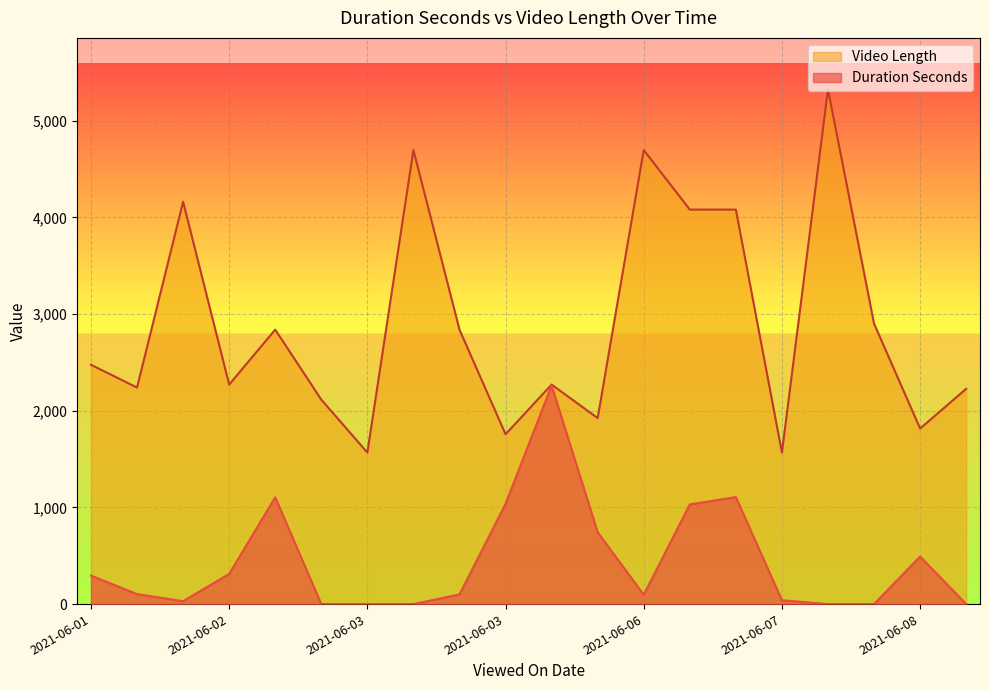

How many distinct data groups are displayed?

2